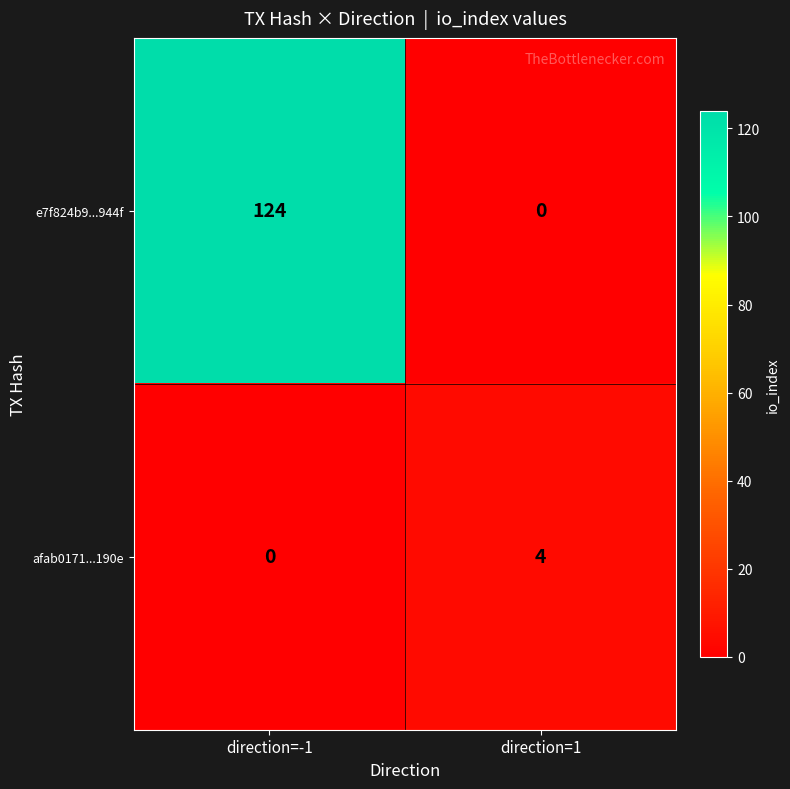

Rank the series by their maximum value, from highest to lowest.

e7f824b9...944f, afab0171...190e